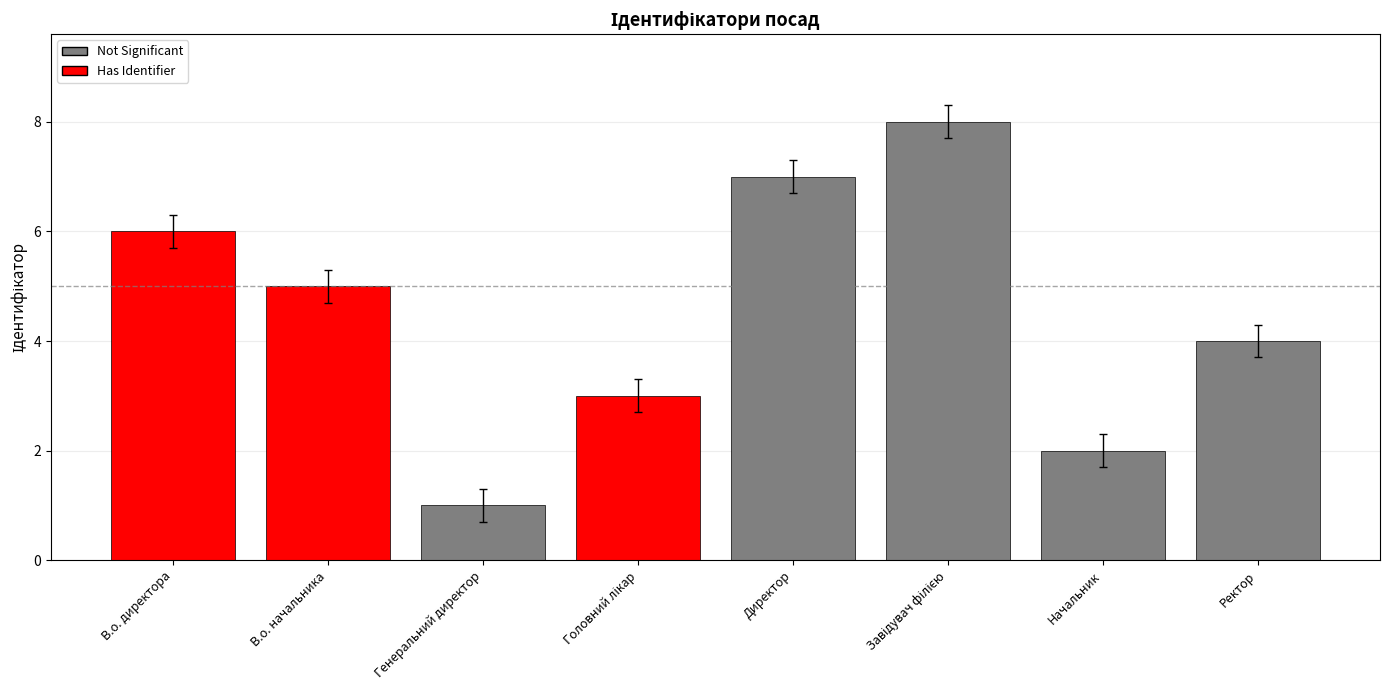

What is the difference between the values at Генеральний директор and В.о. начальника?

4